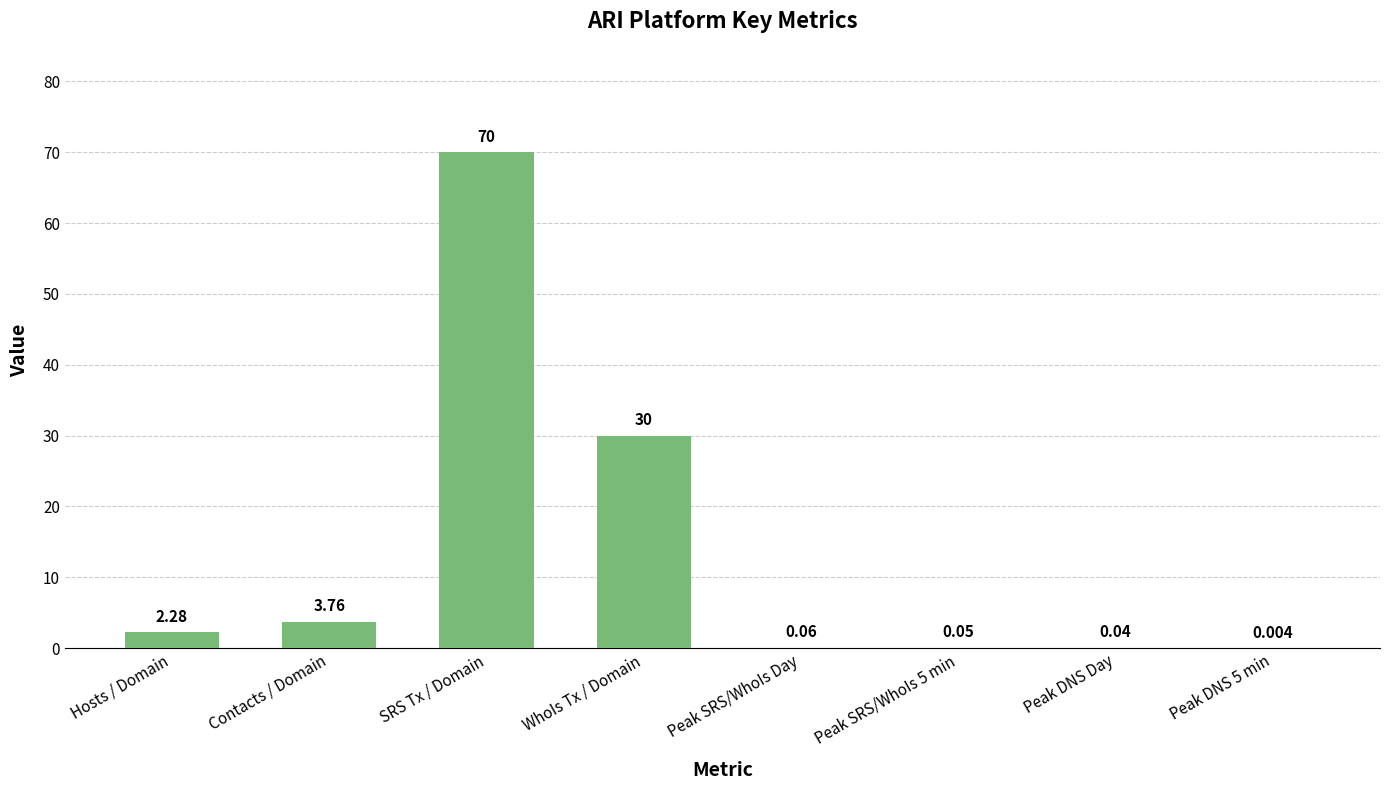

Which label corresponds to the largest value in the chart?

SRS Tx / Domain